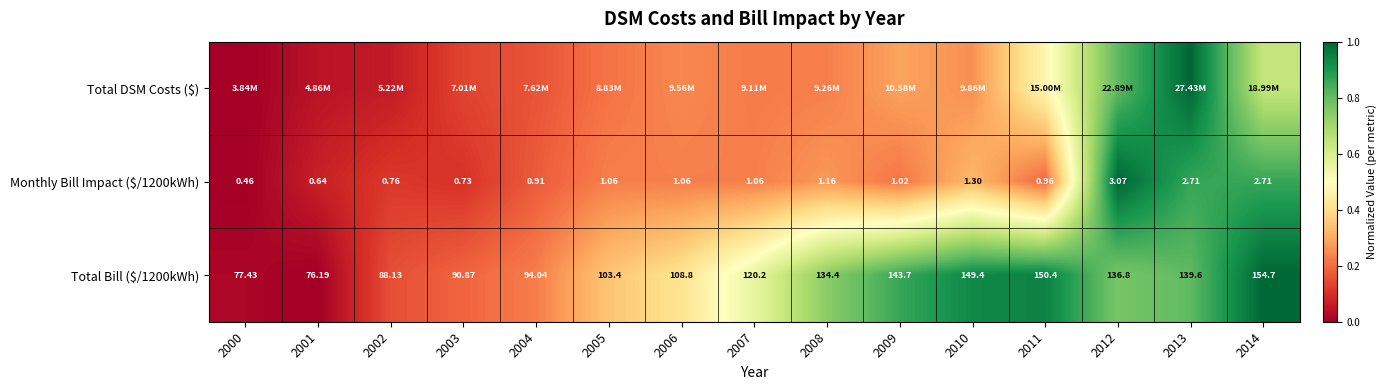

How many data points in Total Bill ($/1200kWh) are less than 120?

7